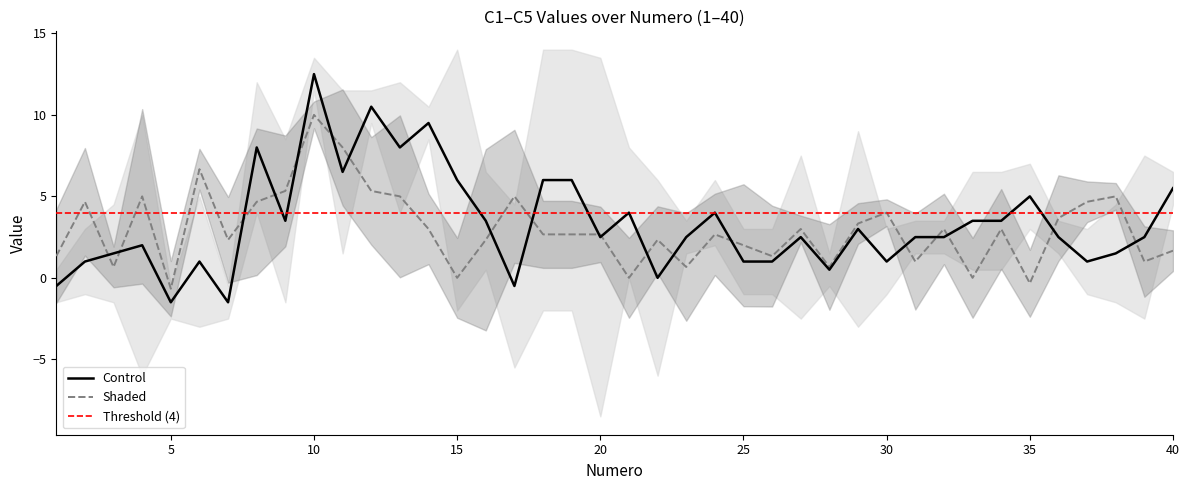

Is the value of C1 at 35 greater than the value of C3 at 25?

Yes